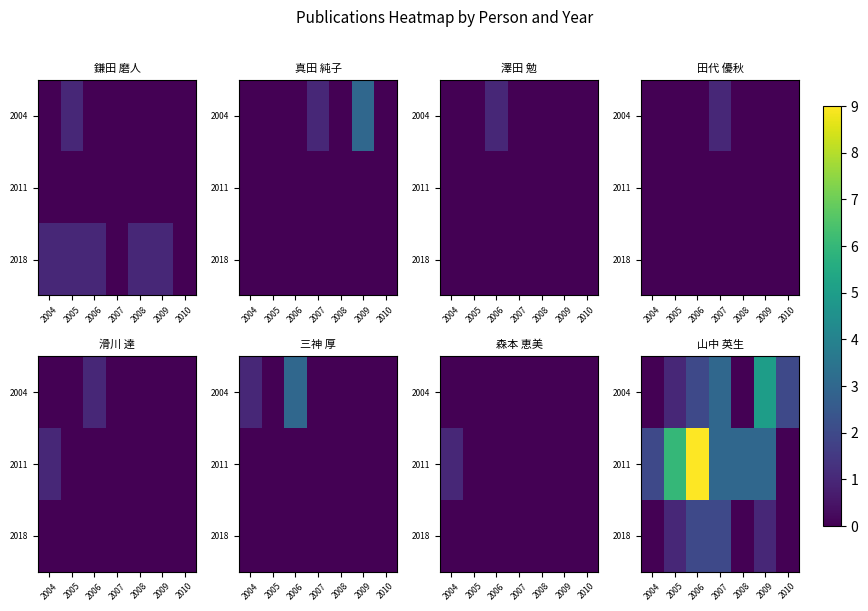

At which category is the sum across all series the highest?

2006